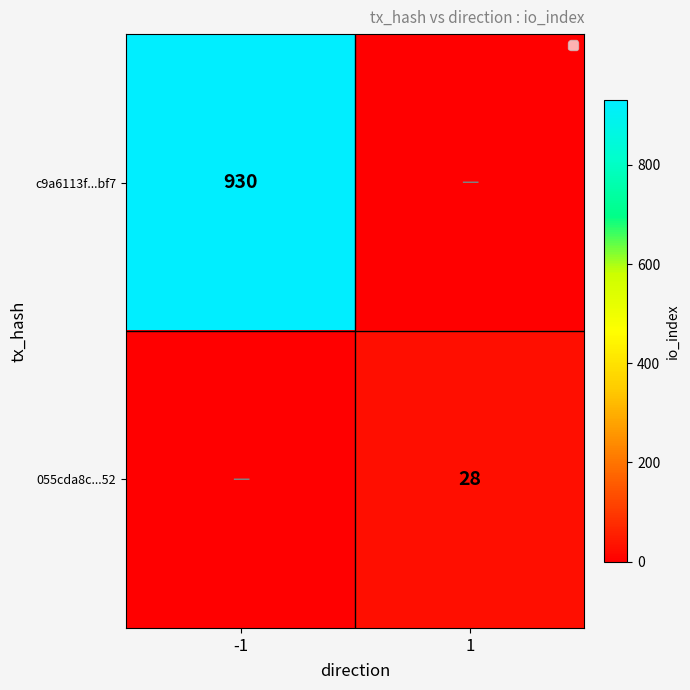

The 055cda8c...52 series shows 28 at 1. True or false?

True